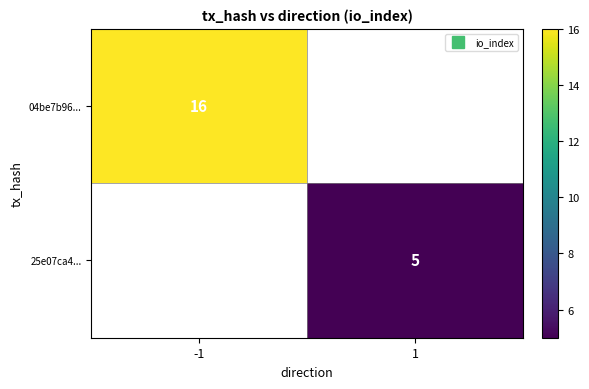

What is the sum of all 04be7b96... values?

16